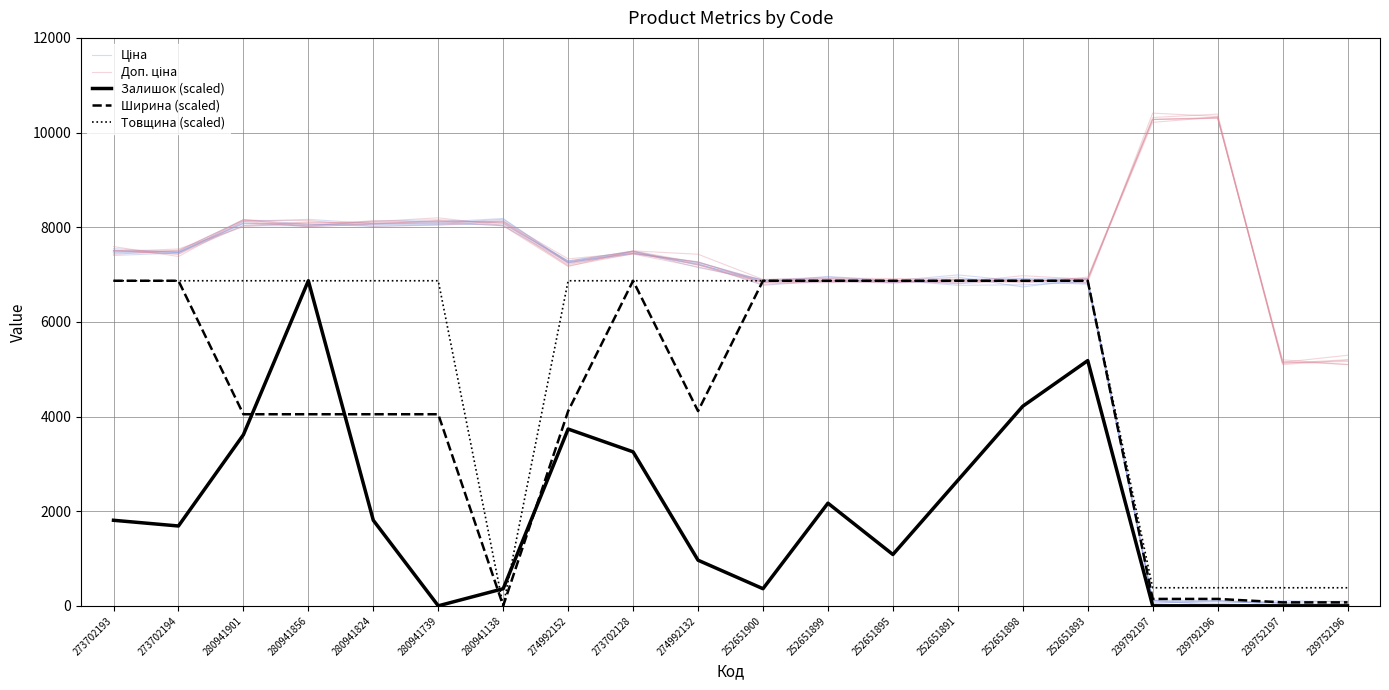

Between 280941739 and 274992132, which is larger?

280941739